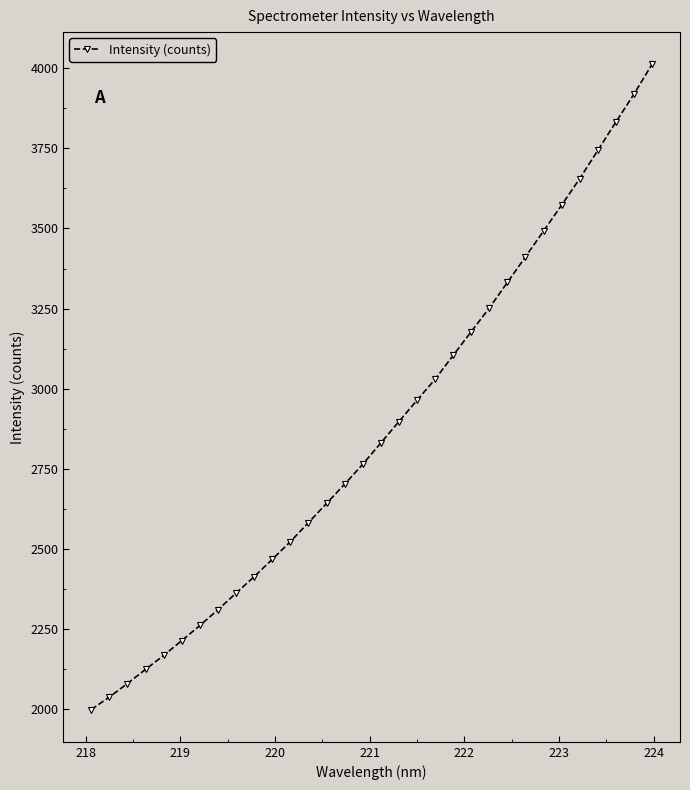

What is the difference between the maximum and minimum values?

2013.3